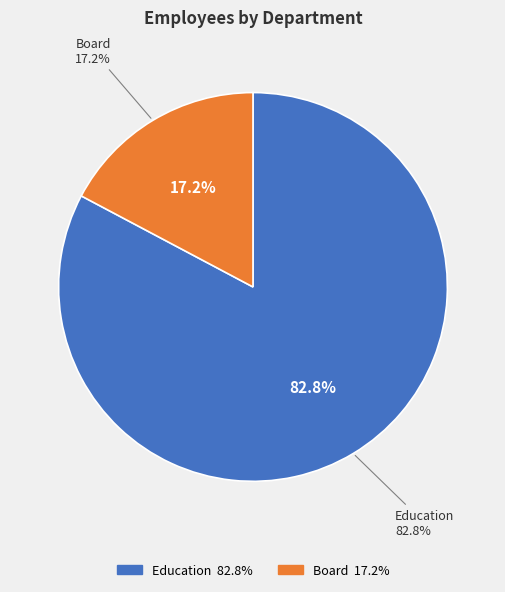

Approximately how many times larger is the value at Education compared to Board?

4.8